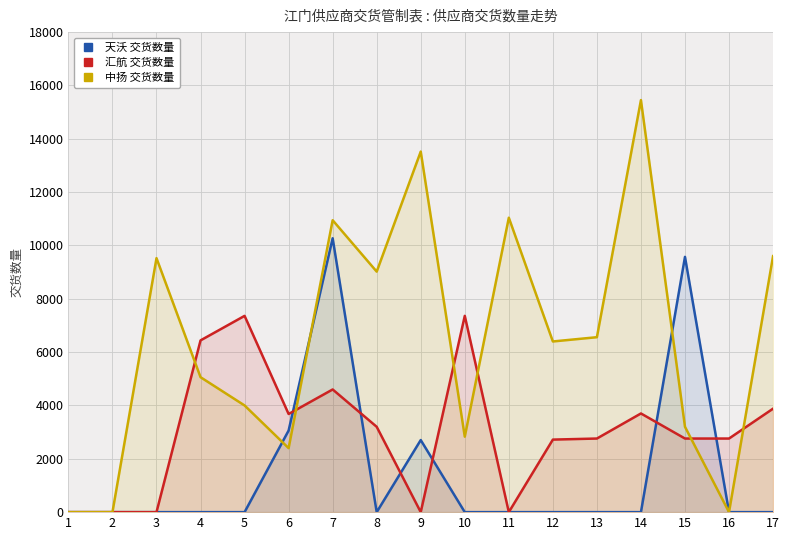

What is the average value of the 汇航 交货数量 series?

3013